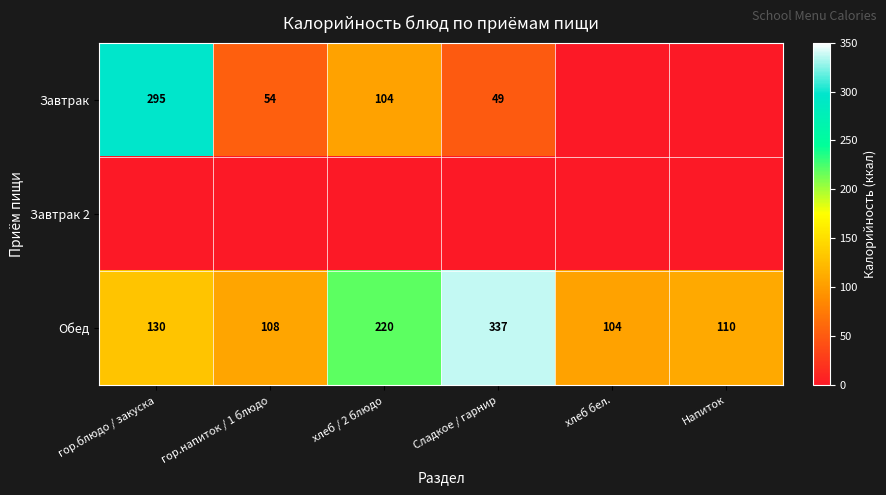

What is the minimum value for Обед?

104